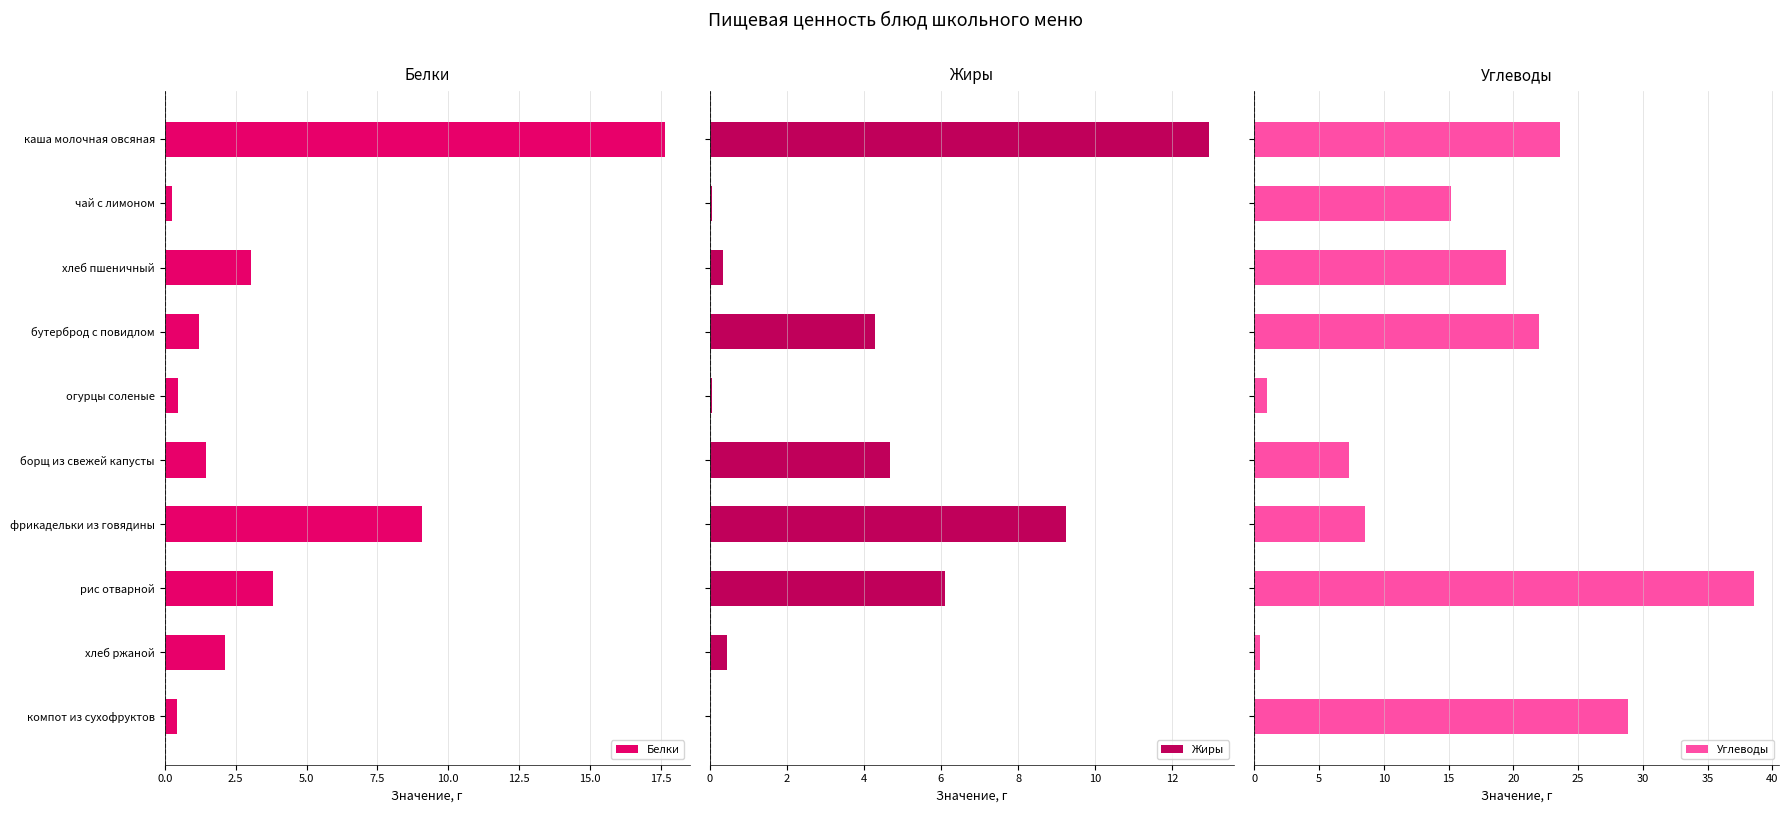

What is the maximum value shown in the chart?

38.6